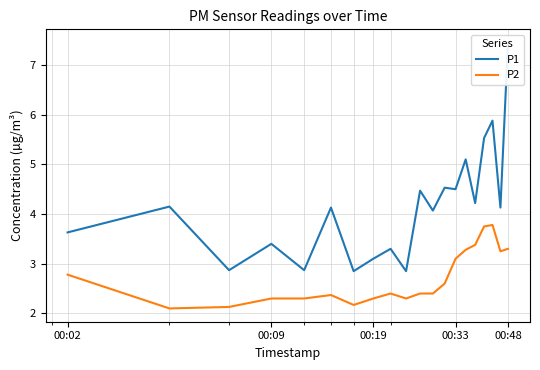

How many interior local valleys does the P1 series have?

8